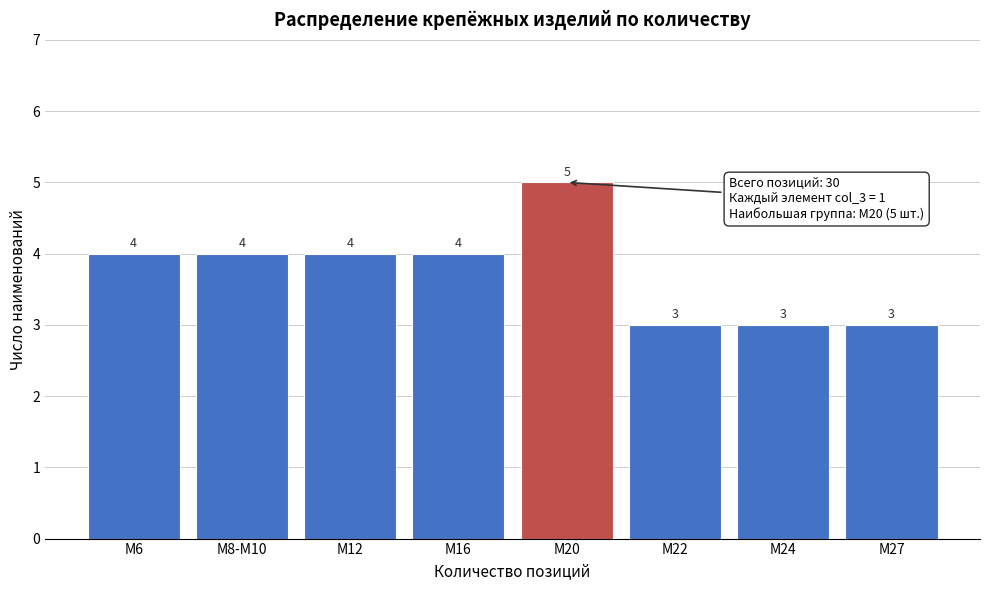

Reading left to right, extract all data points from this chart.

М6=4	М8-М10=4	М12=4	М16=4	М20=5	М22=3	М24=3	М27=3